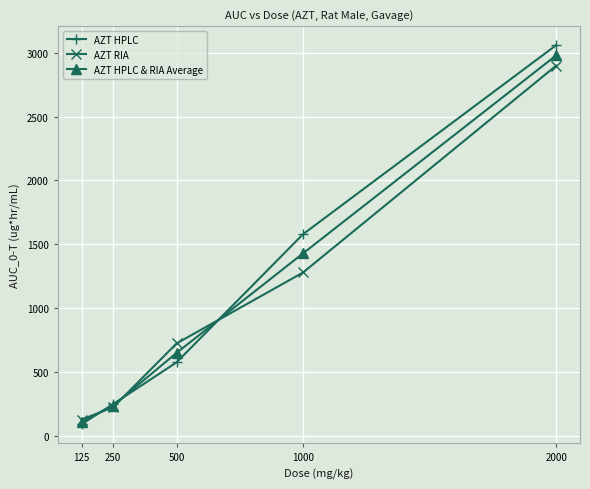

At which category is the sum across all series the highest?

2000